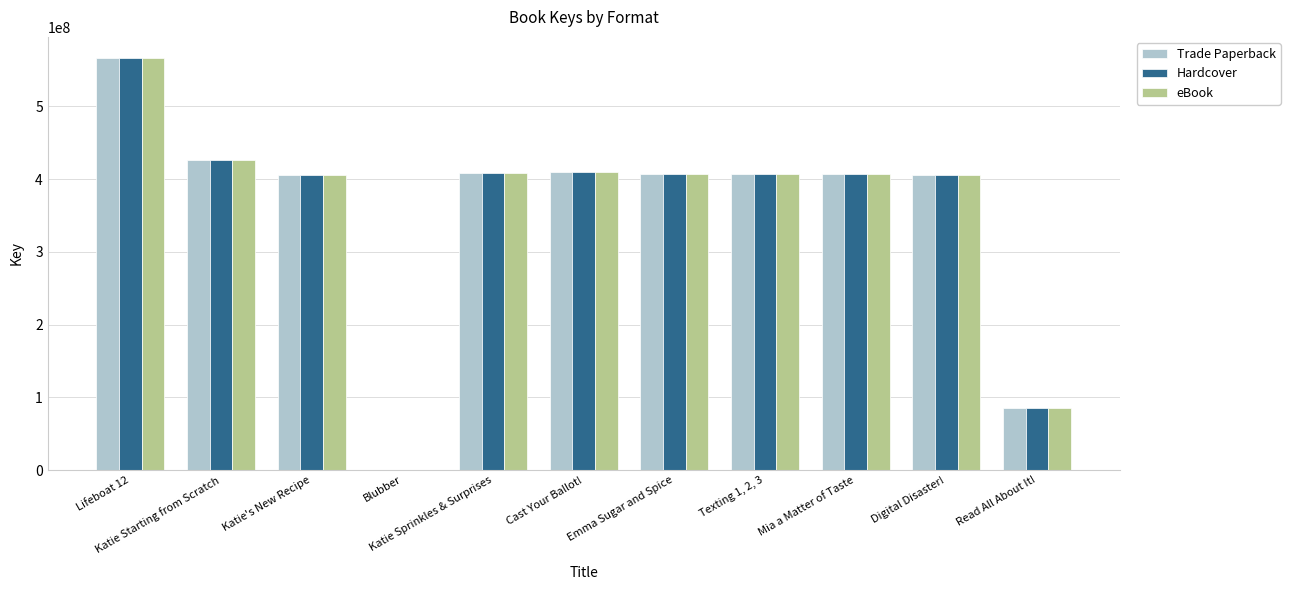

What is the greatest value displayed?

567301969